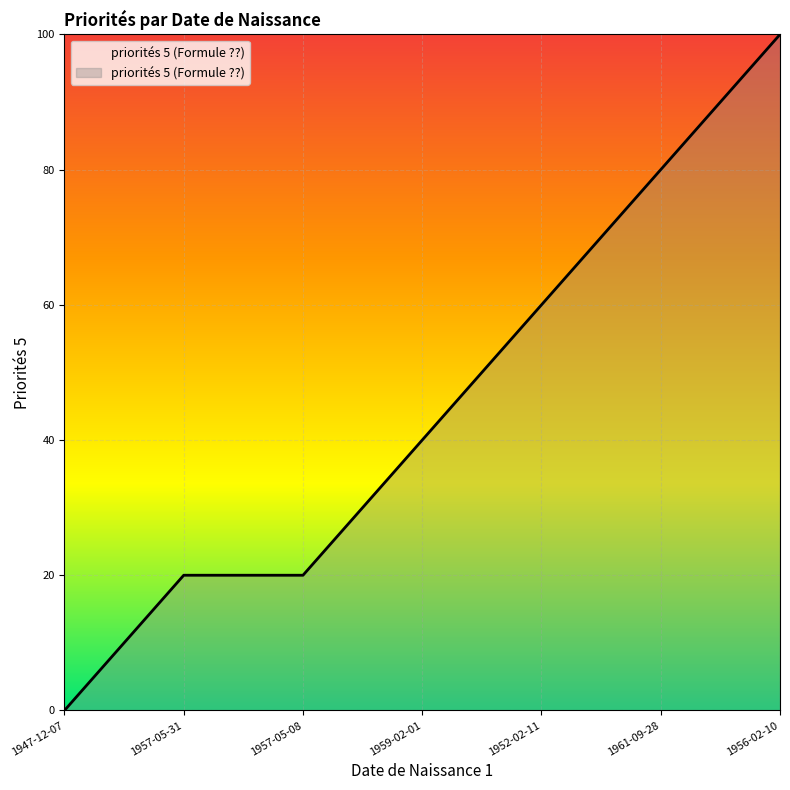

Rank the categories by value from highest to lowest.

1956-02-10, 1961-09-28, 1952-02-11, 1959-02-01, 1957-05-31, 1957-05-08, 1947-12-07